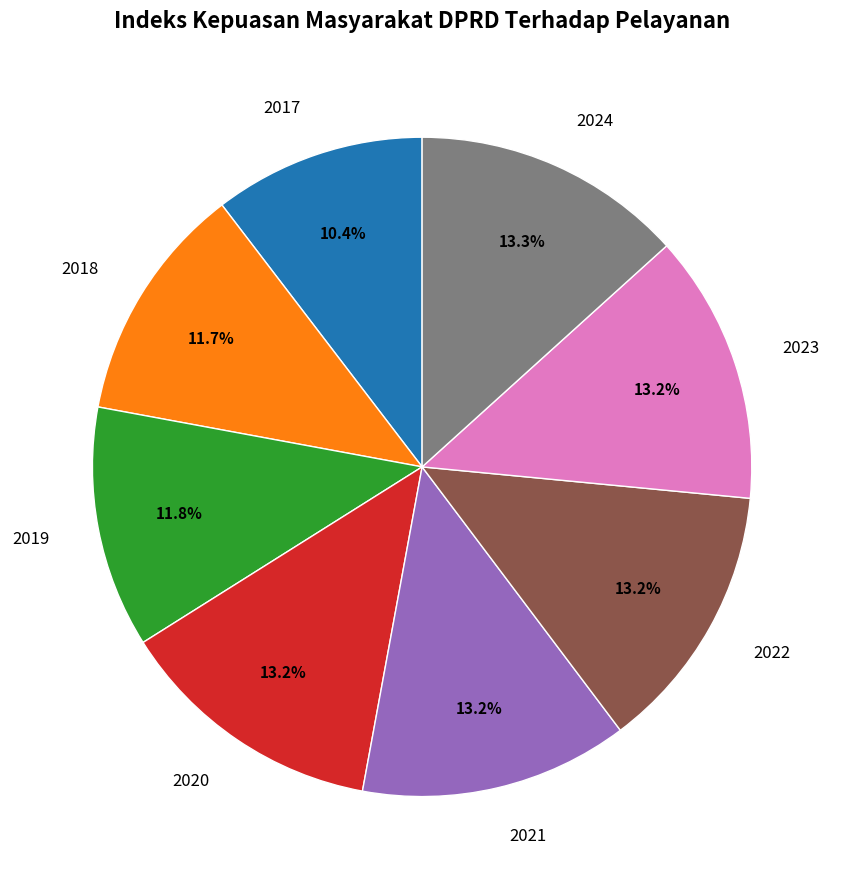

What is the ratio of the value at 2024 to the value at 2017?

1.3